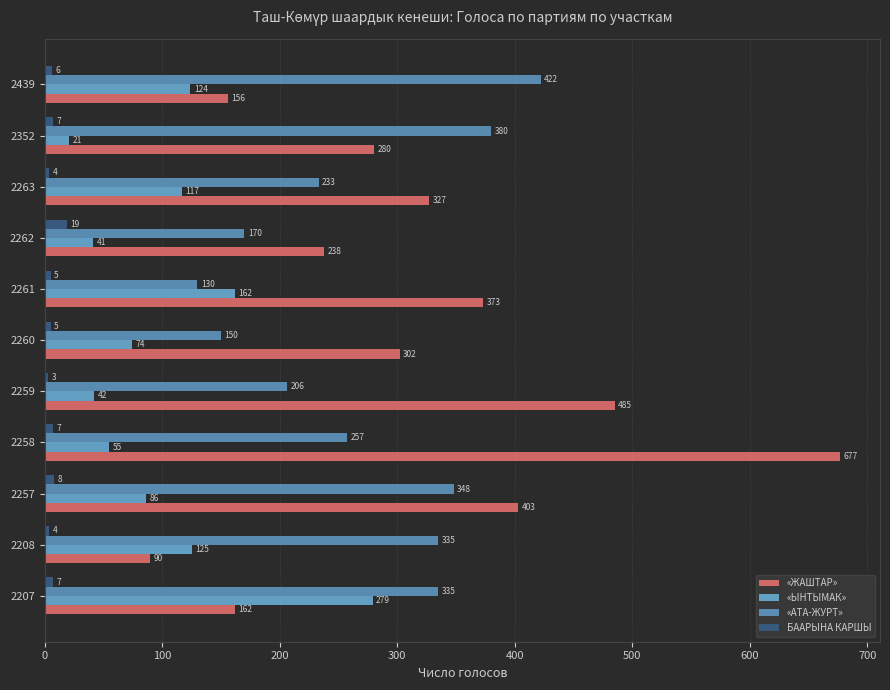

Reading left to right, what are all the values shown in this chart?

«ЖАШТАР»: 162	90	403	677	485	302	373	238	327	280	156
«ЫНТЫМАК»: 279	125	86	55	42	74	162	41	117	21	124
«АТА-ЖУРТ»: 335	335	348	257	206	150	130	170	233	380	422
БААРЫНА КАРШЫ: 7	4	8	7	3	5	5	19	4	7	6